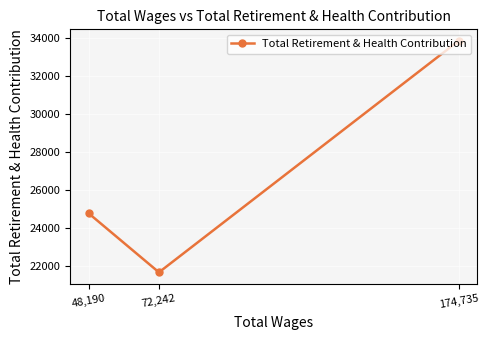

How many values are between 21693 and 33847?

3